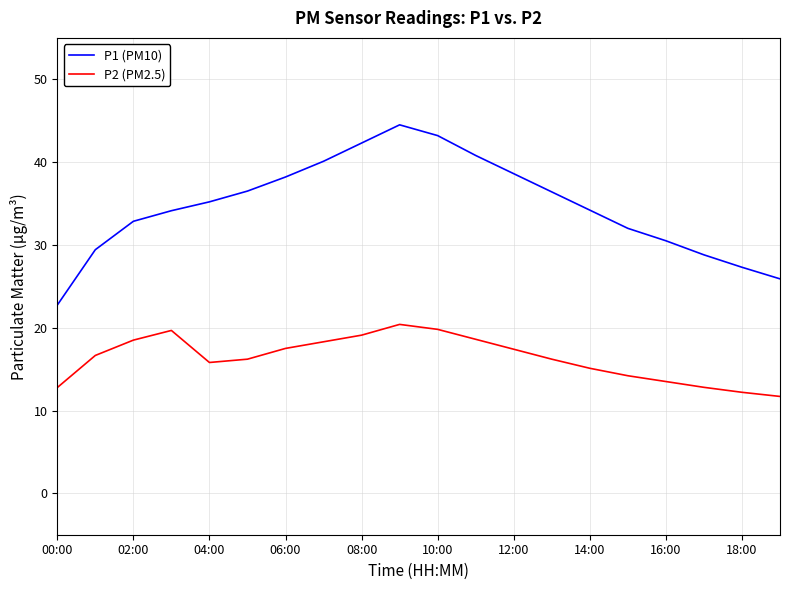

List the series in order of their peak value, lowest first.

P2 (PM2.5), P1 (PM10)